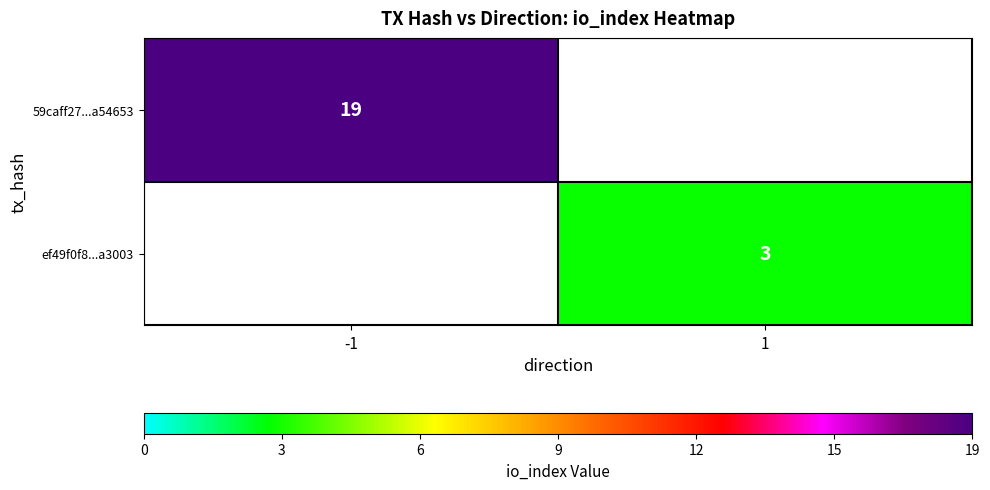

The value of ef49f0f8...a3003 at 1 is 3. True or false?

True